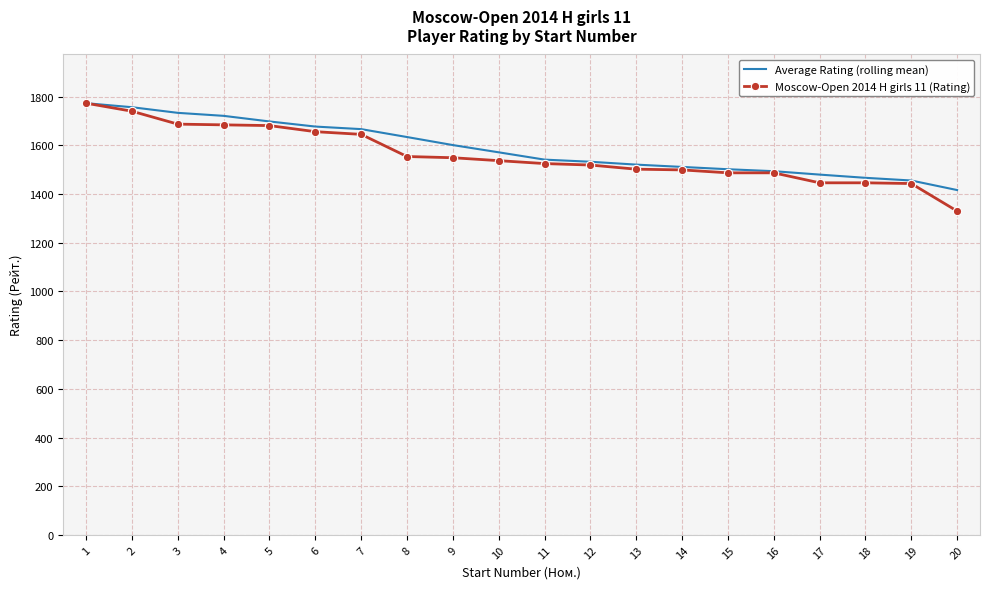

What value does the Moscow-Open 2014 H girls 11 (Rating) series have at 5?

1681.0